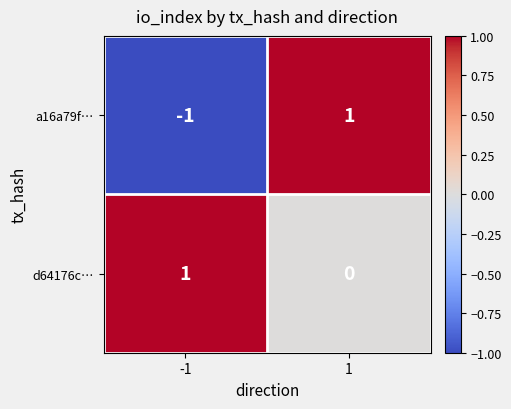

The value of d64176c… at 1 is 0. True or false?

True